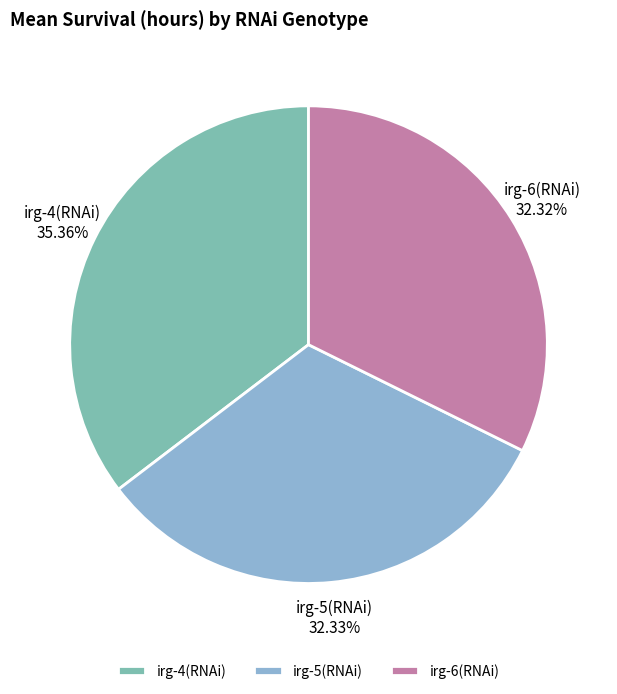

Is there any slice that represents more than half of the pie?

No